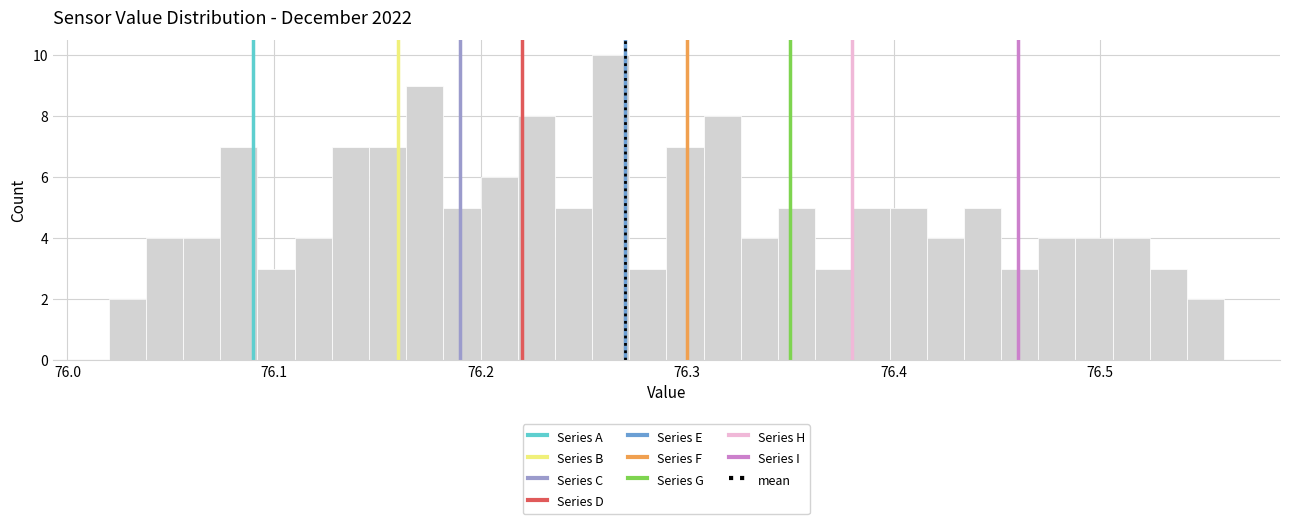

Read against the x-axis, roughly where is the centre of the tallest bar?

76.26